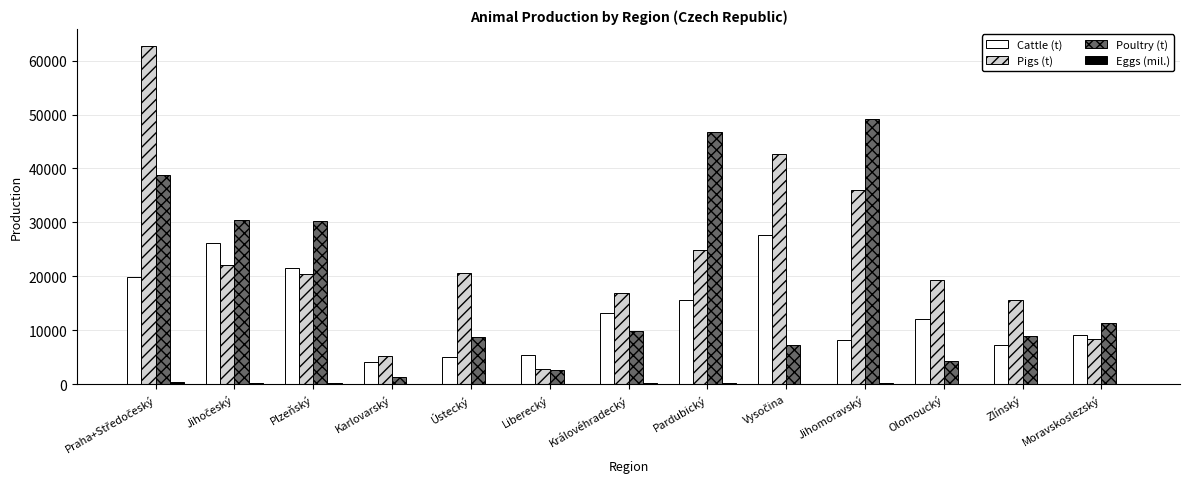

Which series changed the most between Liberecký and Zlínský?

Pigs (t)